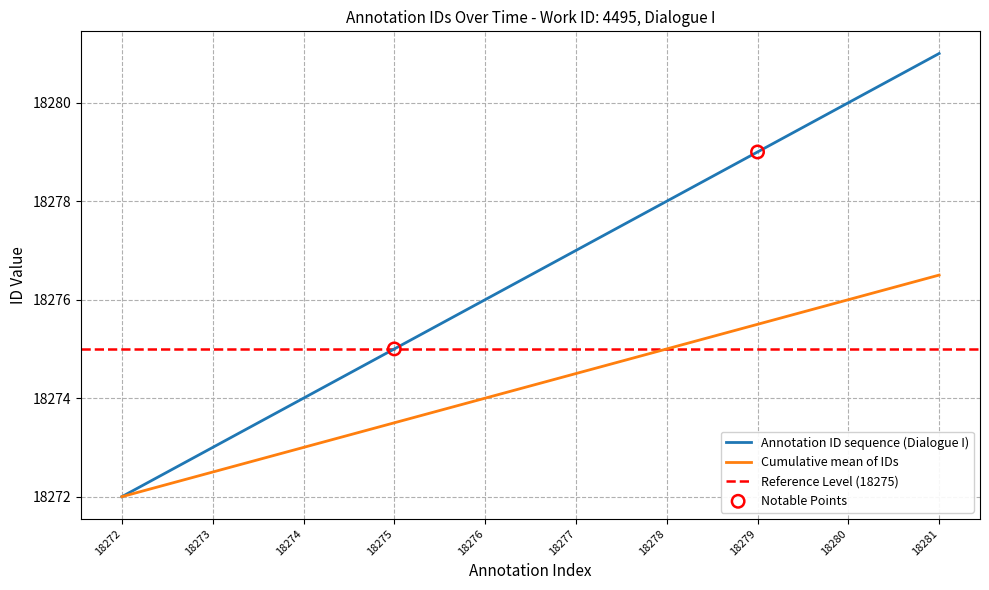

Between 18272 and 18279, which is larger?

18279